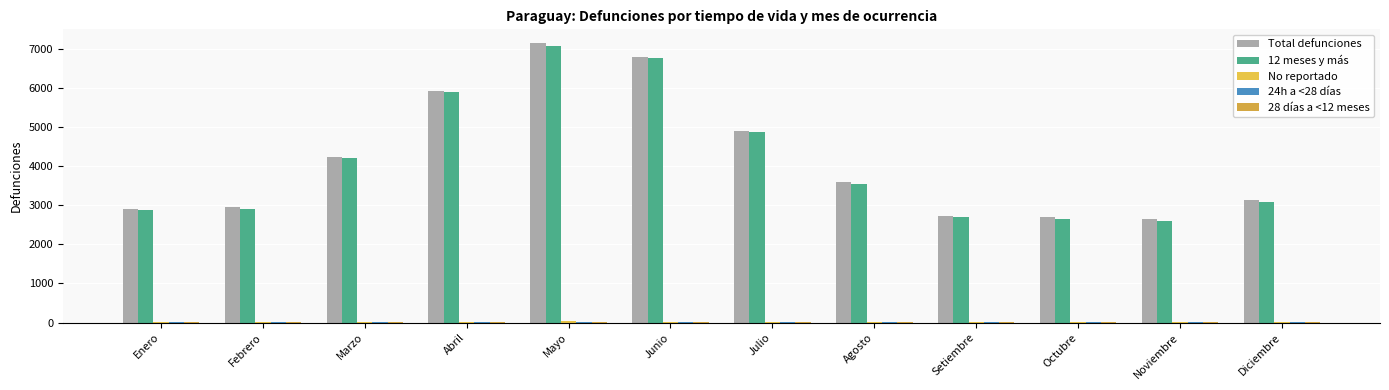

What is the value of the 28 días a <12 meses bar at the 9th from the left?

8